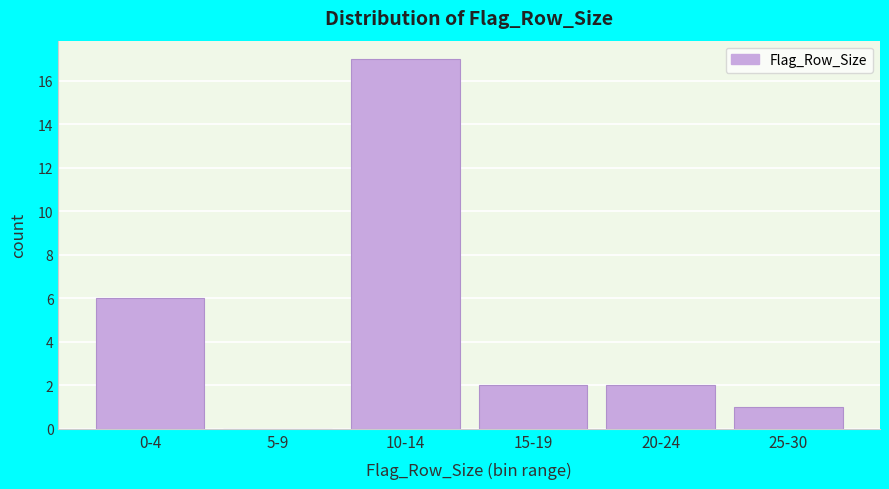

Reading left to right, transcribe all the data shown in this chart.

0-4=6	5-9=0	10-14=17	15-19=2	20-24=2	25-30=1